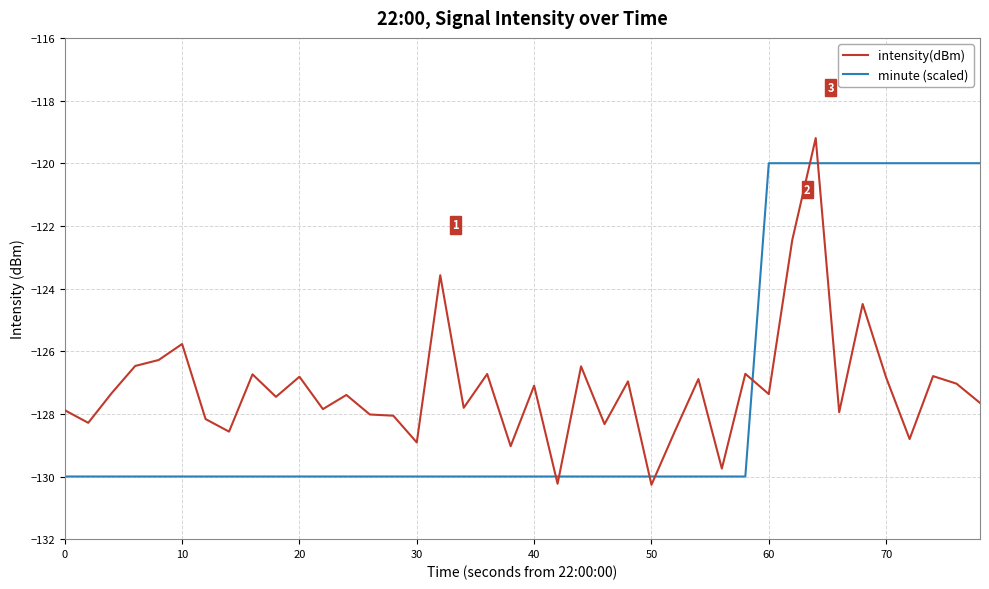

List the series in order of their overall mean, highest first.

intensity(dBm), minute (scaled)